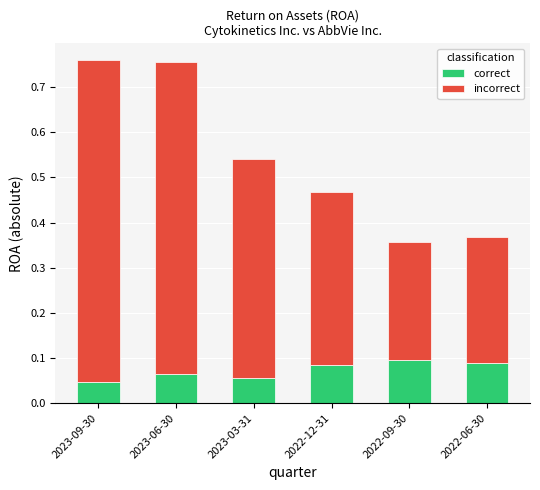

How many correct values are between 0 and 1?

6